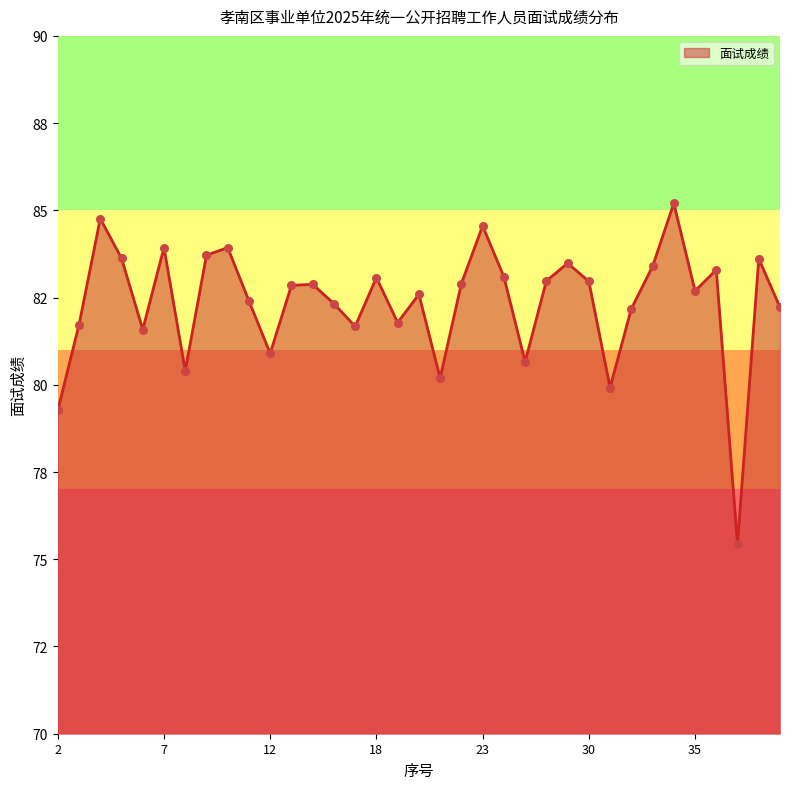

Is this an area chart (filled region under the line)?

Yes